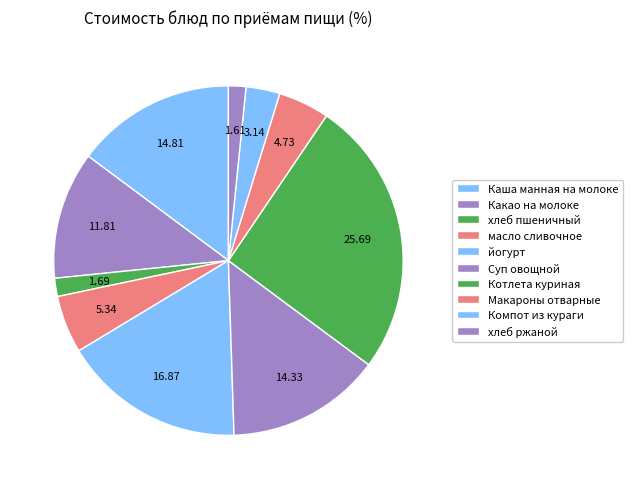

How many segments does this pie chart have?

10